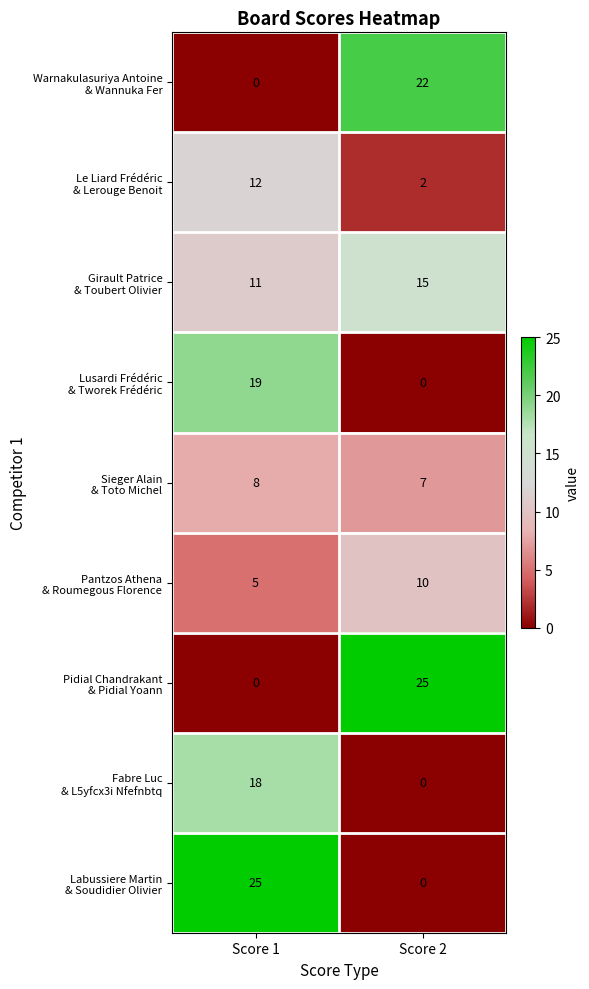

What is the total value across all series at Score 1?

98